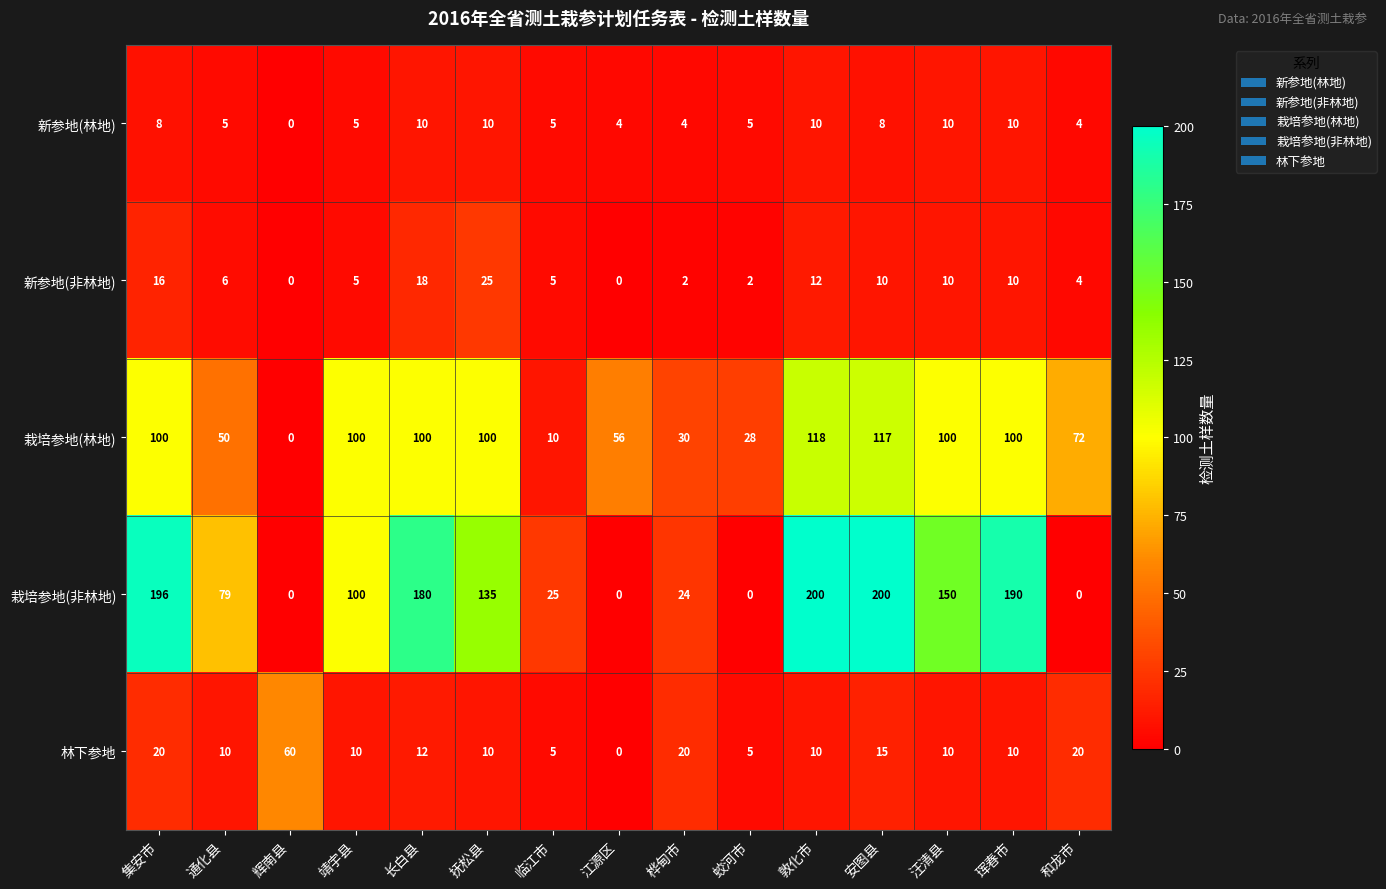

What value does the 栽培参地(林地) series have at 安图县, to the nearest 10?

120